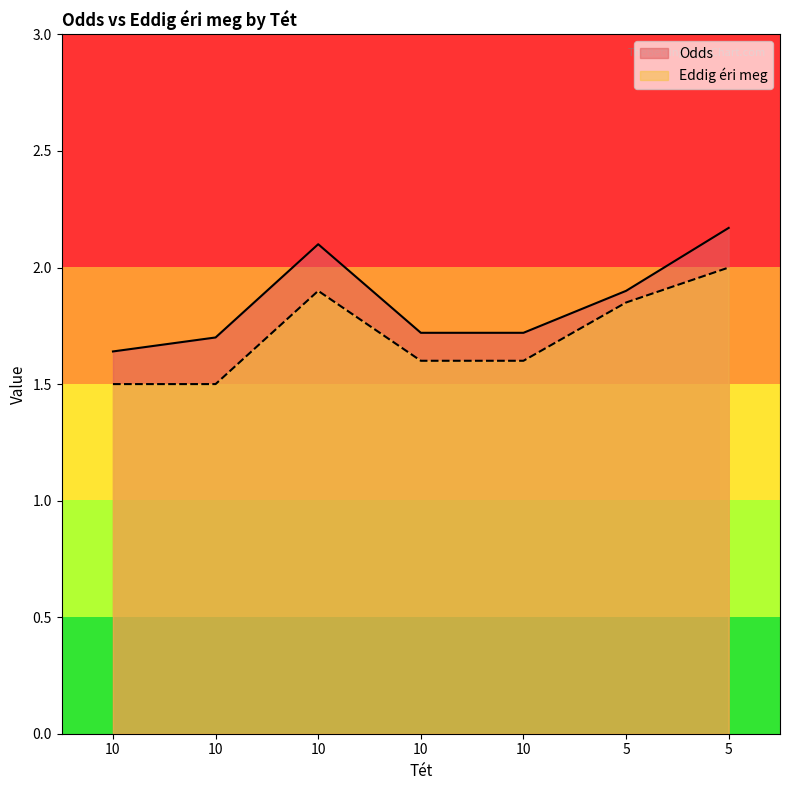

True or false: Odds has a value of 2.2 at 5.

True